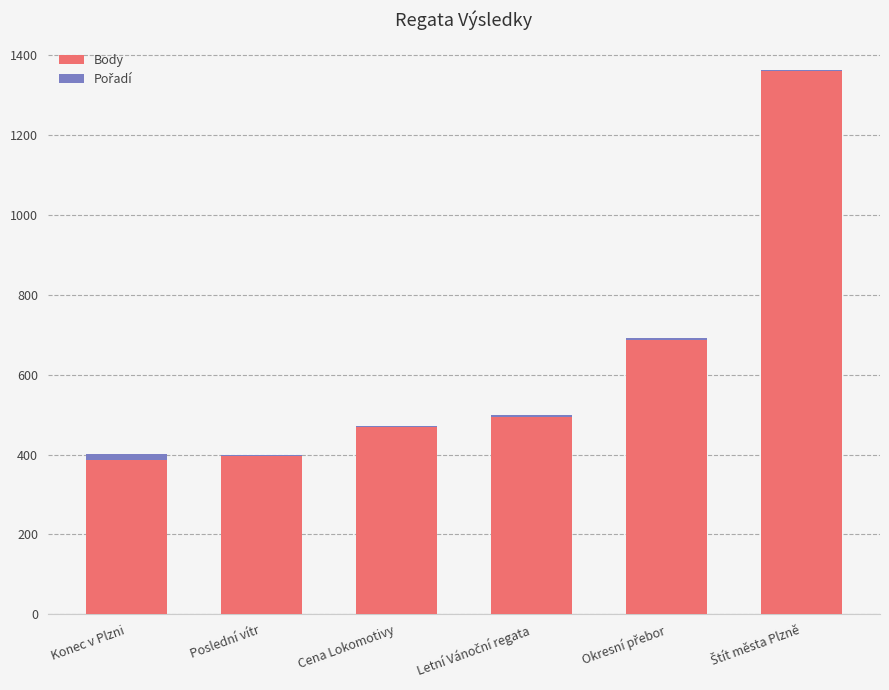

The value of Body at Konec v Plzni is 672. True or false?

False